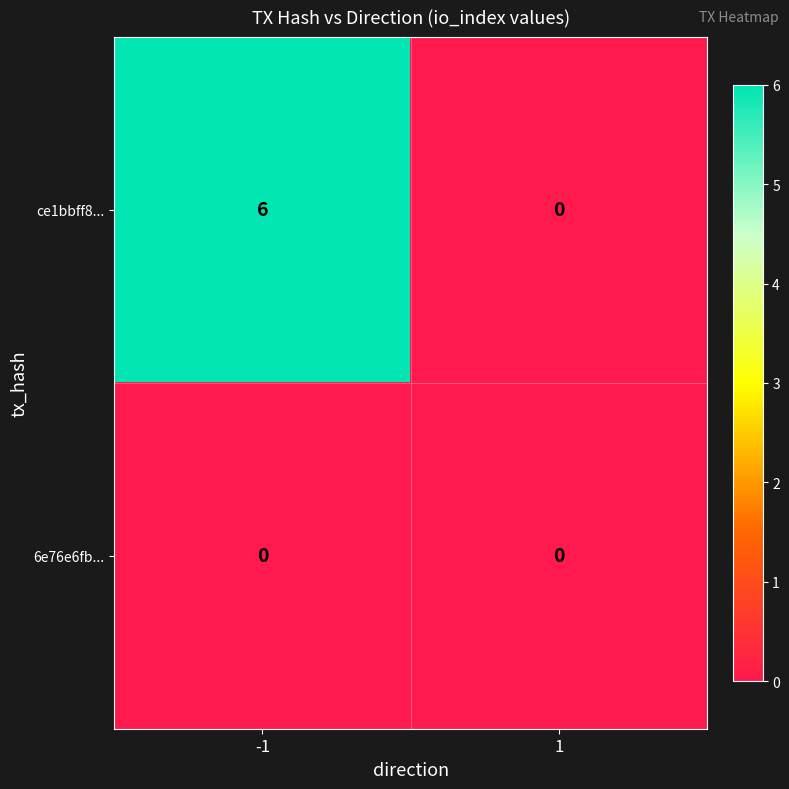

At which category is the sum across all series the highest?

-1